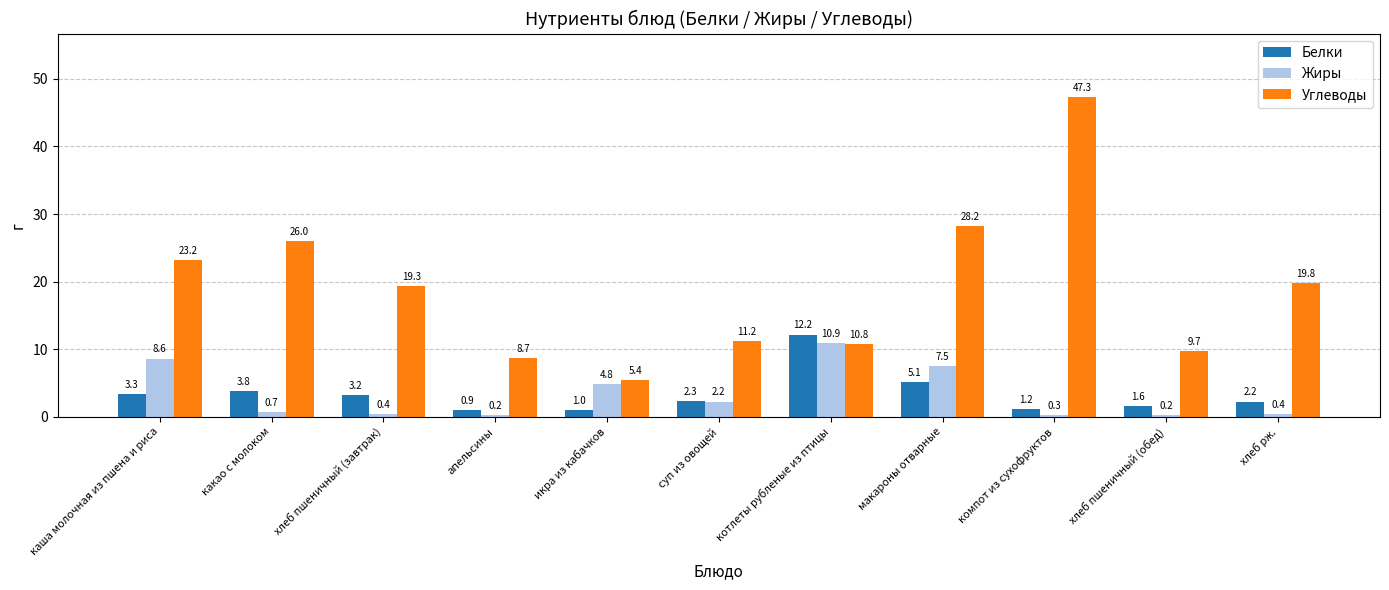

What is the label of the 2nd bar from the left?

какао с молоком